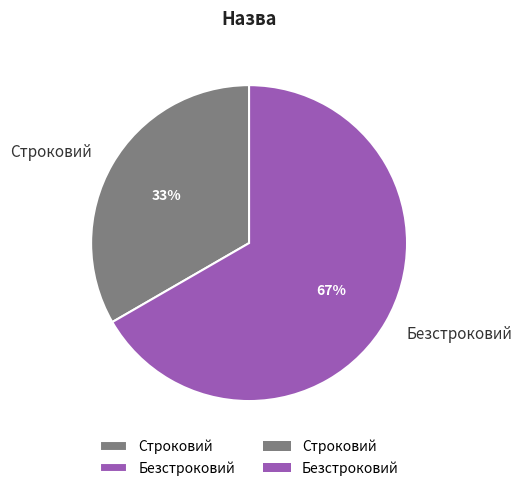

What percentage is the Строковий slice, to the nearest percent?

33%